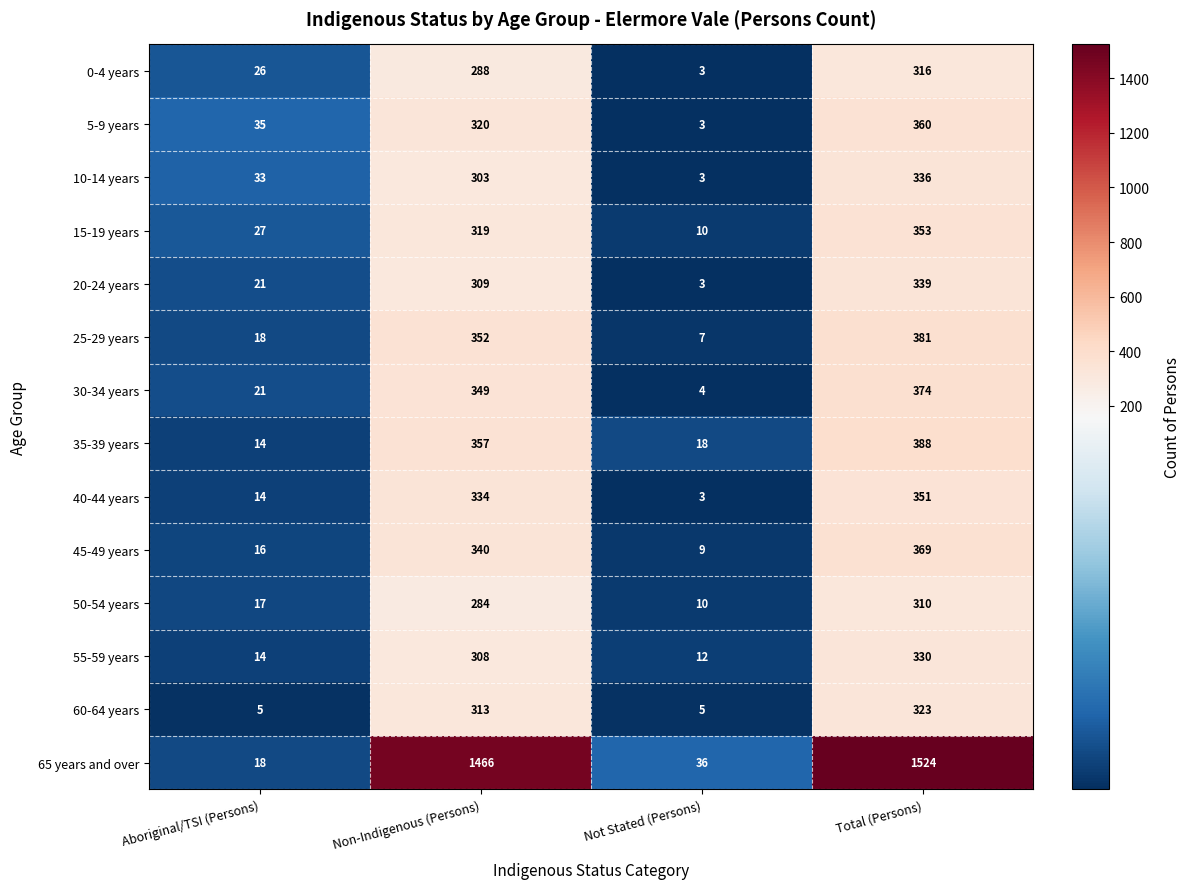

At how many categories does at least one series exceed 484?

2